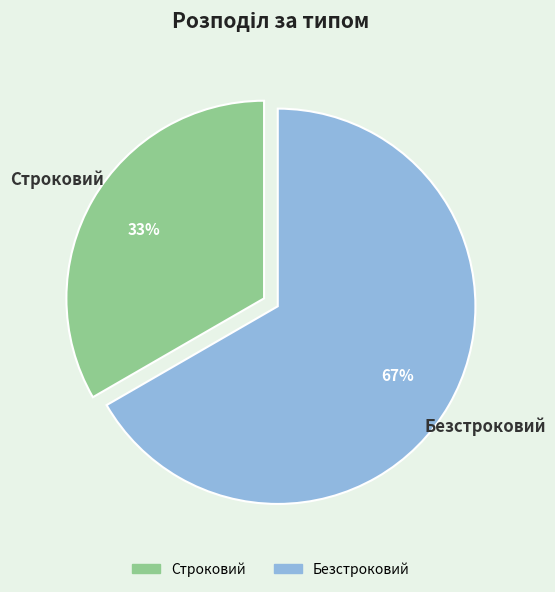

To the nearest percent, what portion does Безстроковий represent?

67%